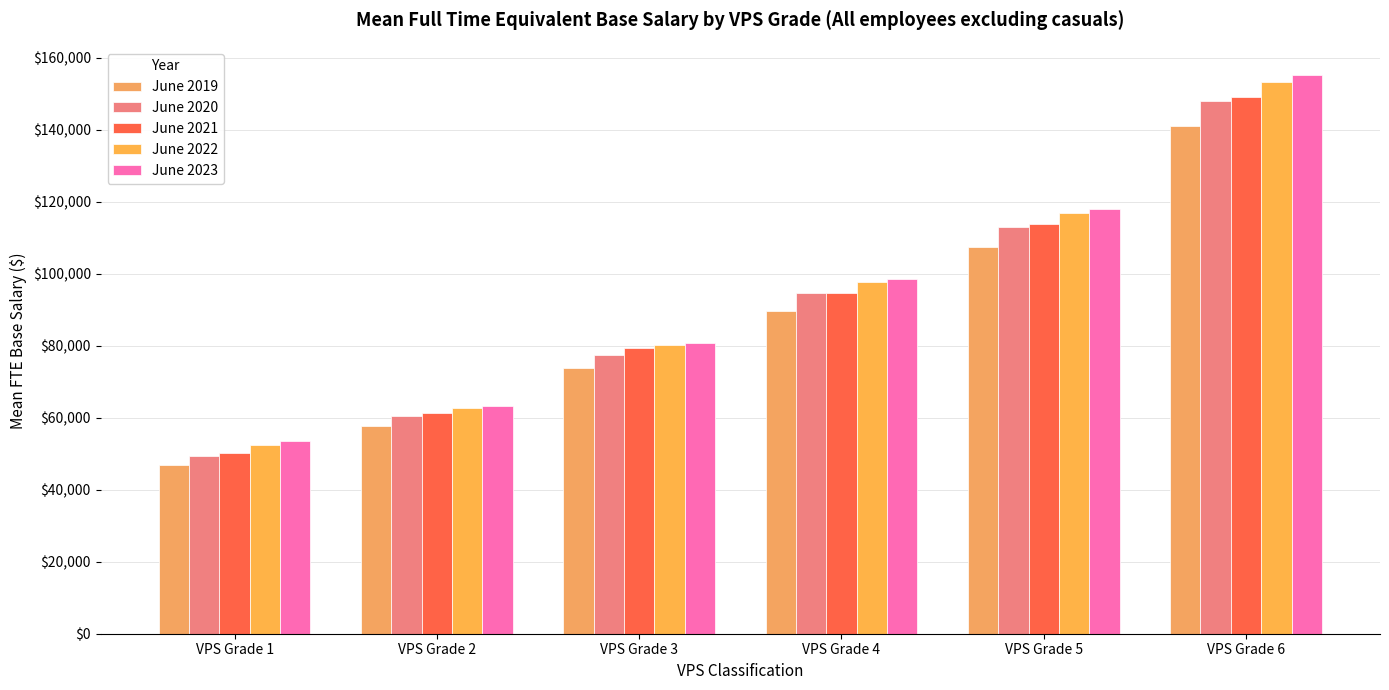

Are the bars grouped side by side (vs. stacked)?

Yes